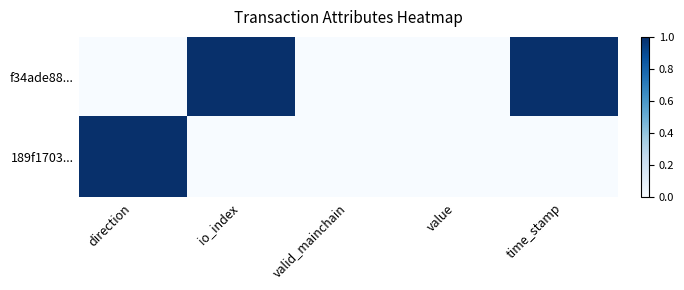

How many data points does each series have?

5